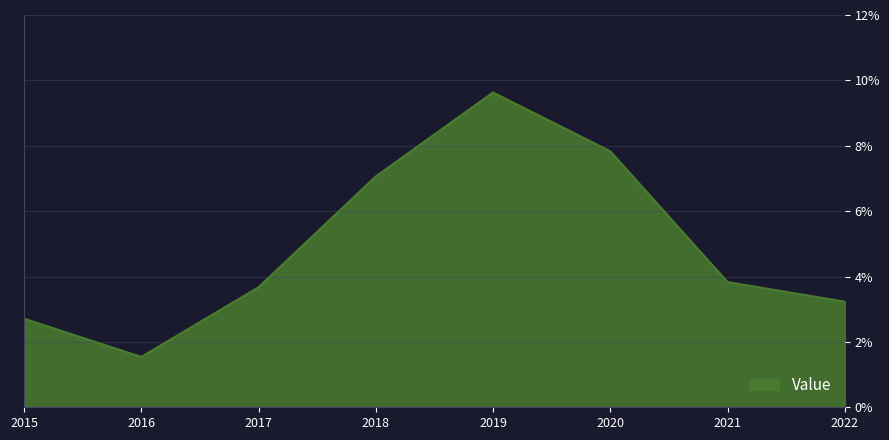

Read the value at 2022.

3.2